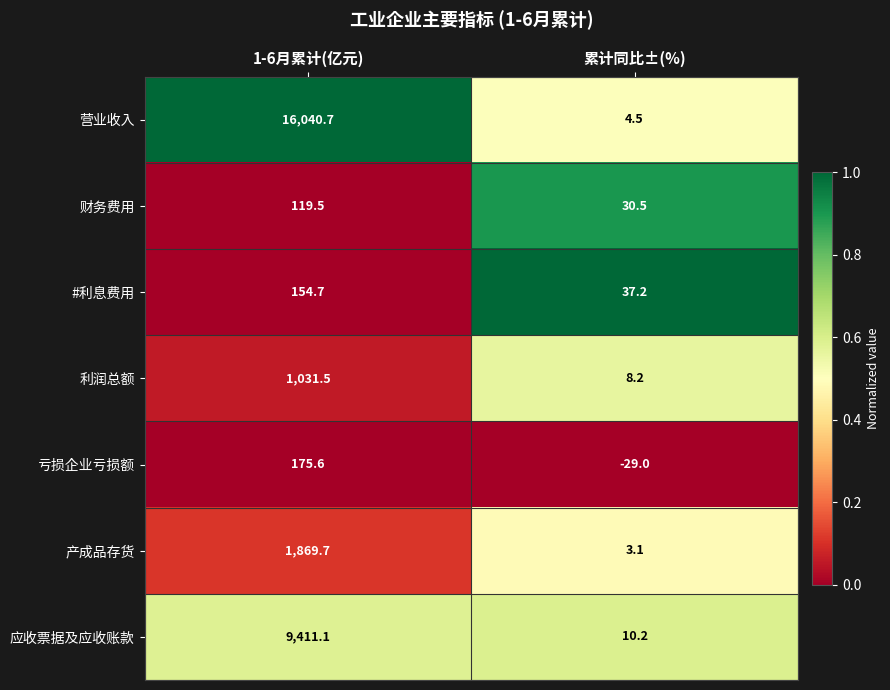

True or false: 亏损企业亏损额 has a value of 276.0 at 1-6月累计(亿元).

False